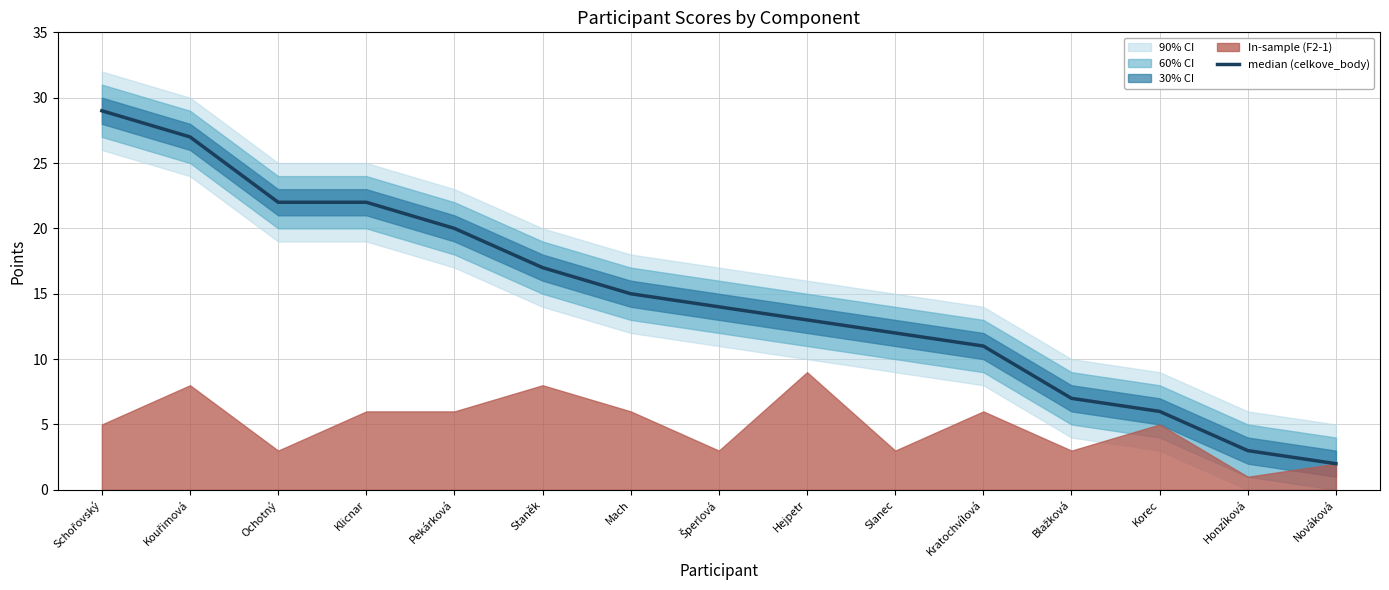

List the labels in order of value, smallest first.

Nováková, Honzíková, Korec, Blažková, Kratochvílová, Slanec, Hejpetr, Šperlová, Mach, Staněk, Pekárková, Ochotný, Klicnar, Kouřimová, Schořovský